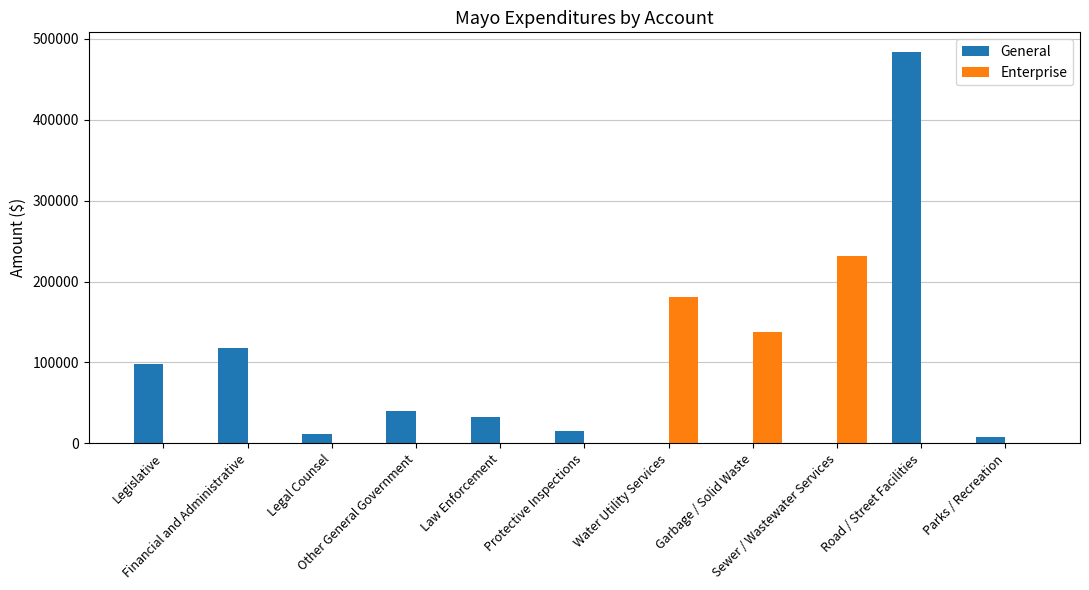

The Enterprise series shows 66231 at Garbage / Solid Waste. True or false?

False